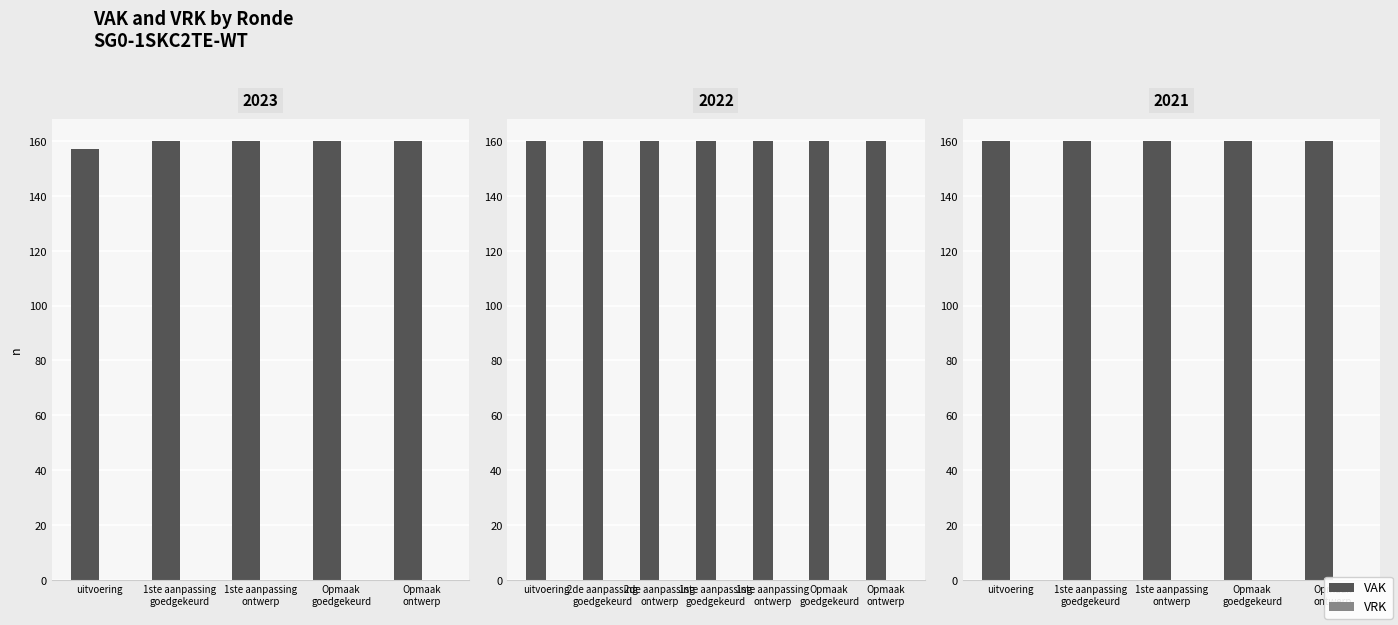

How many bars are there in each group?

2